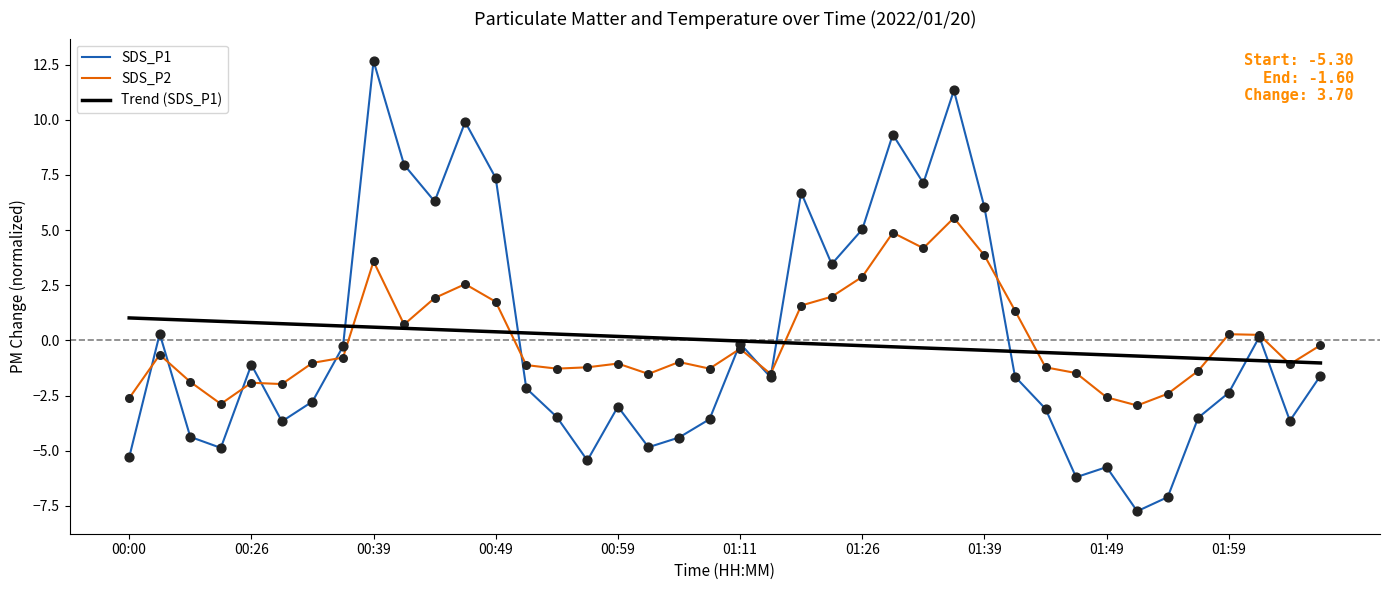

What is the greatest value displayed?

12.7